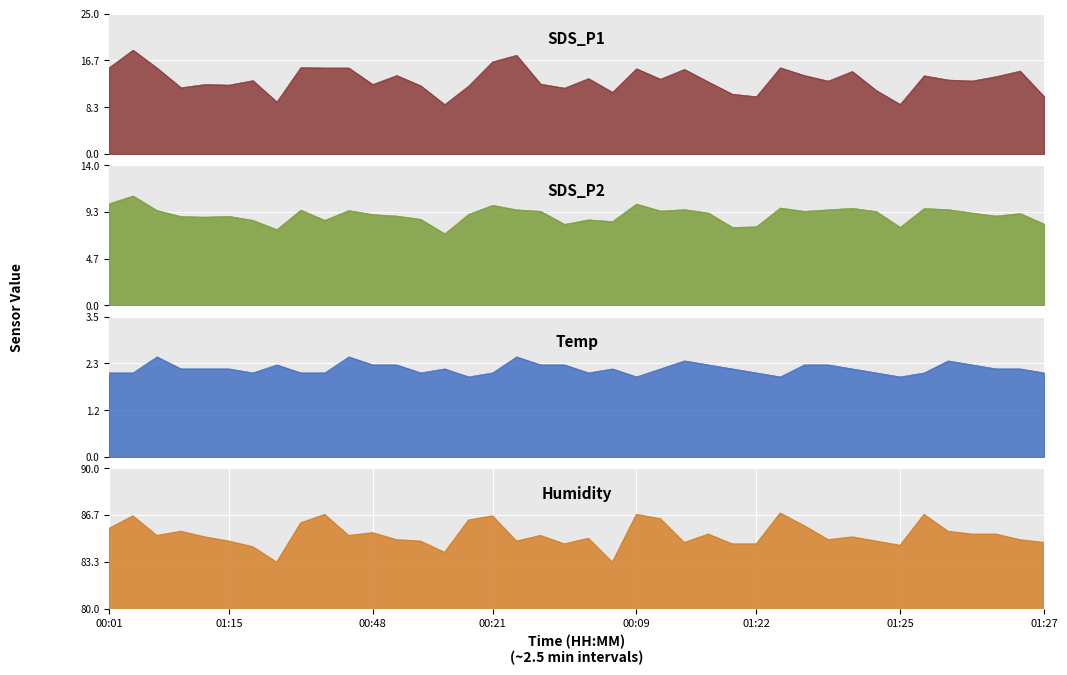

How many interior local peaks does the Humidity series have?

12